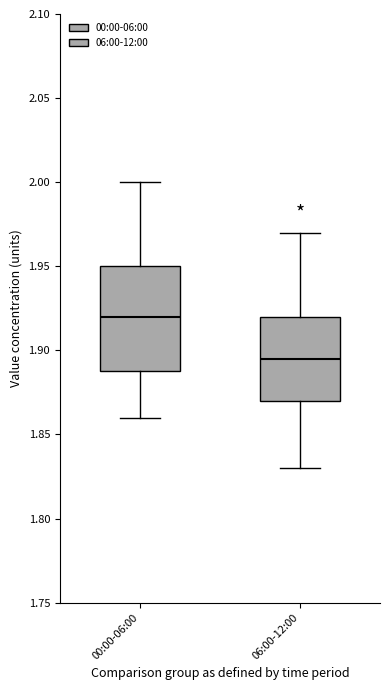

Reading left to right, read every box against the y-axis: the position of its median line, the range the box covers, and the ends of its whiskers. The values are not printed on the chart, so give them approximately, as read against the axis.

00:00-06:00: median 1.920, box 1.890 to 1.950, whiskers 1.860 to 2.000
06:00-12:00: median 1.895, box 1.870 to 1.920, whiskers 1.830 to 1.970